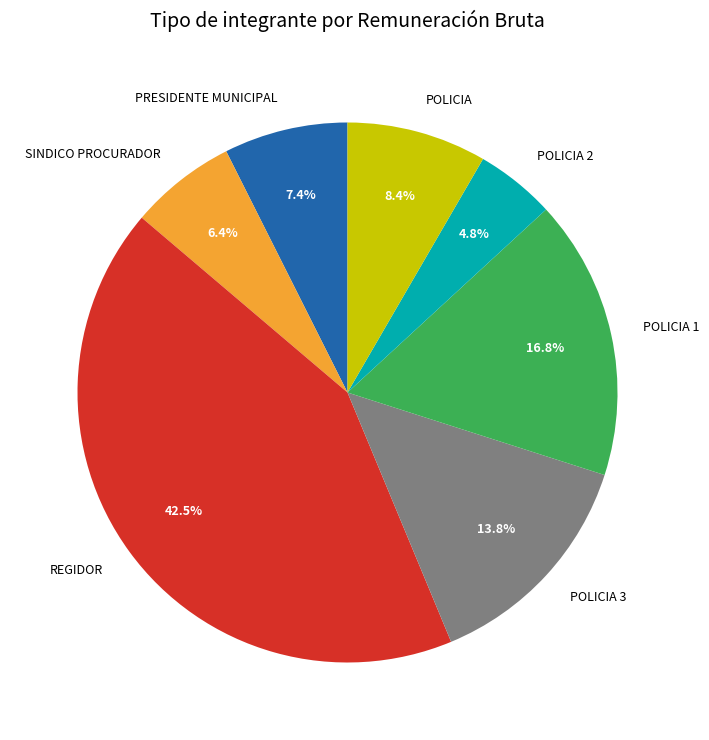

How much of the chart is everything except PRESIDENTE MUNICIPAL?

92.6%